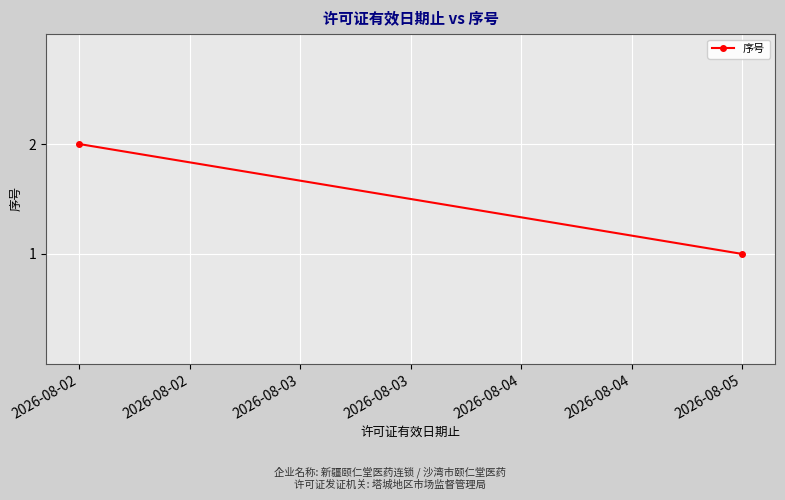

What is the sum of the values at 2026-08-02 and 2026-08-05?

3